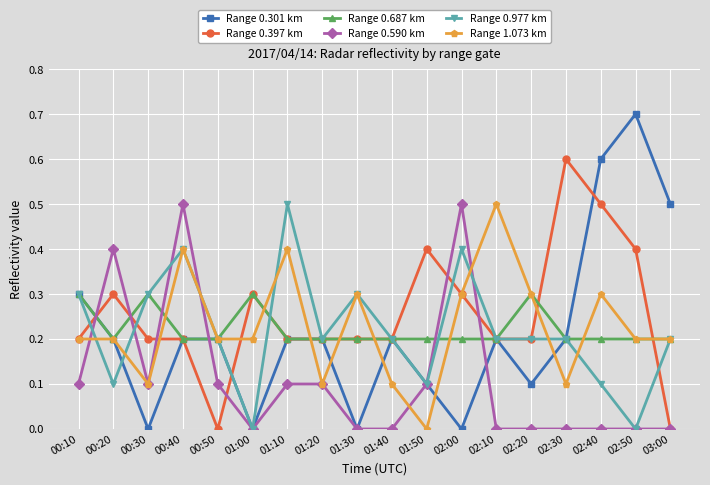

At which category does Range 0.687 km reach its first local peak?

00:30